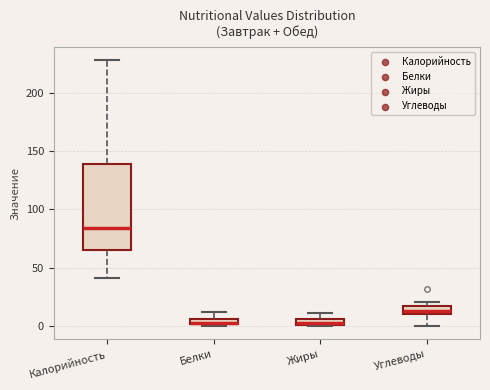

Which box is the tallest, from its lower edge to its upper edge?

Калорийность